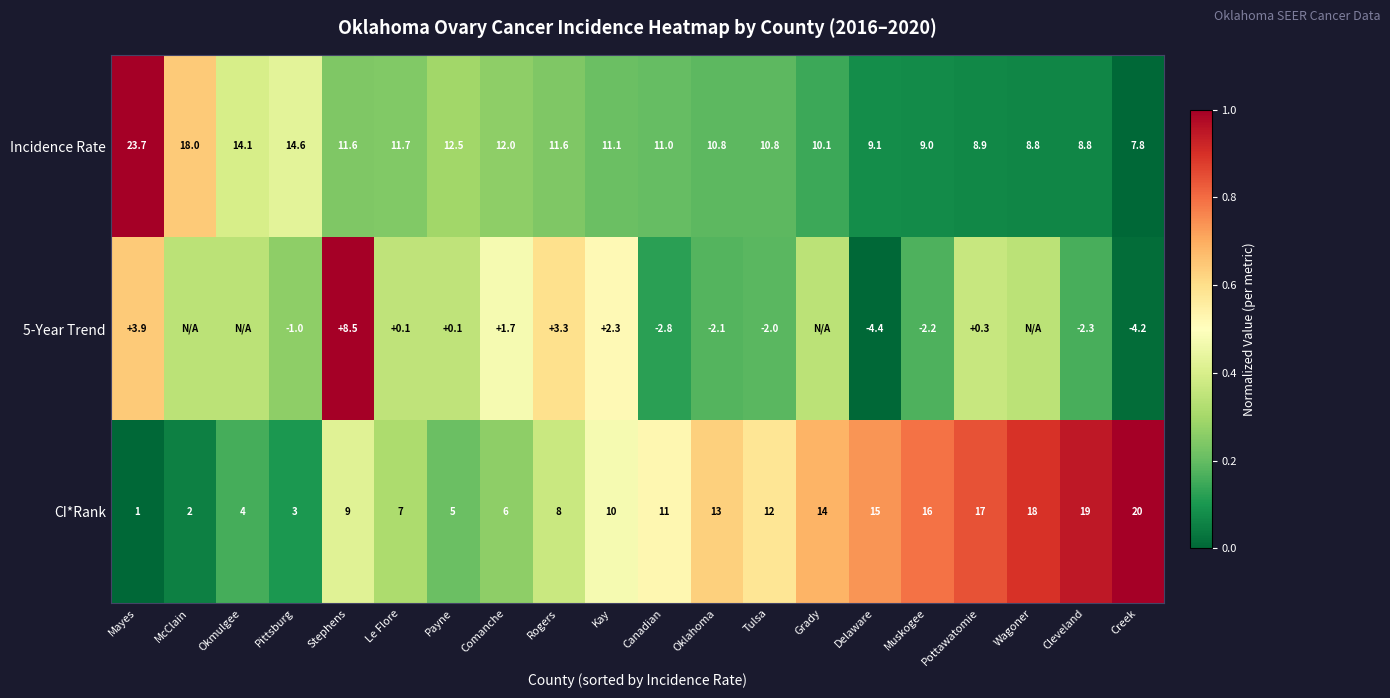

List the labels in order of CI*Rank value, largest first.

Creek, Cleveland, Wagoner, Pottawatomie, Muskogee, Delaware, Grady, Oklahoma, Tulsa, Canadian, Kay, Stephens, Rogers, Le Flore, Comanche, Payne, Okmulgee, Pittsburg, McClain, Mayes